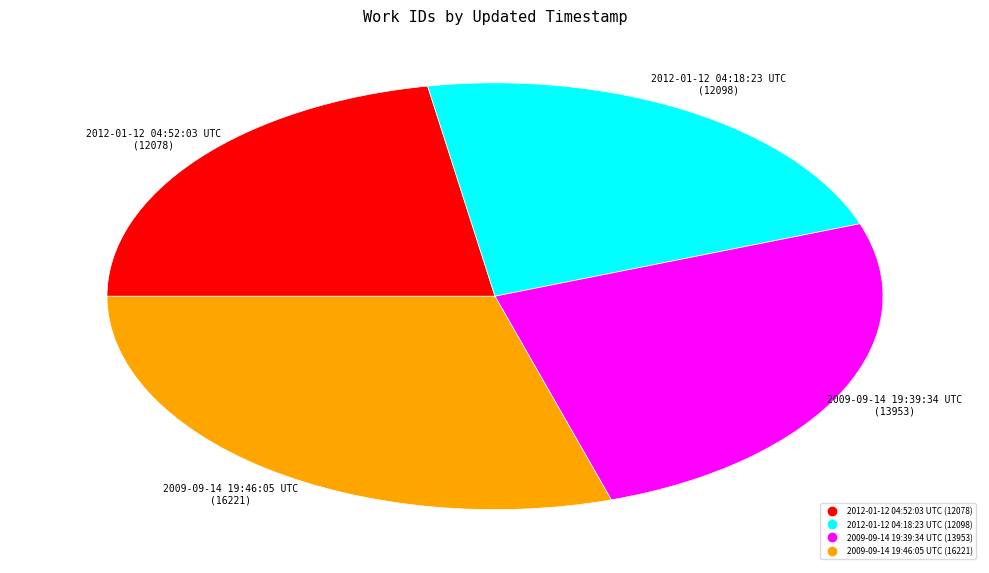

Is it true that 2009-09-14 19:46:05 UTC is 30% of the pie?

True